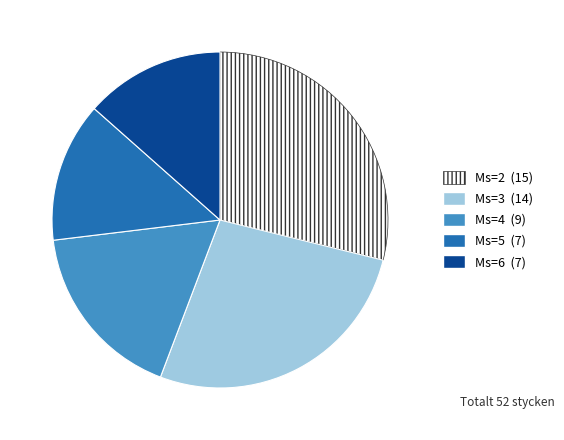

Is the sum of Ms=4 and Ms=6 greater than half?

No